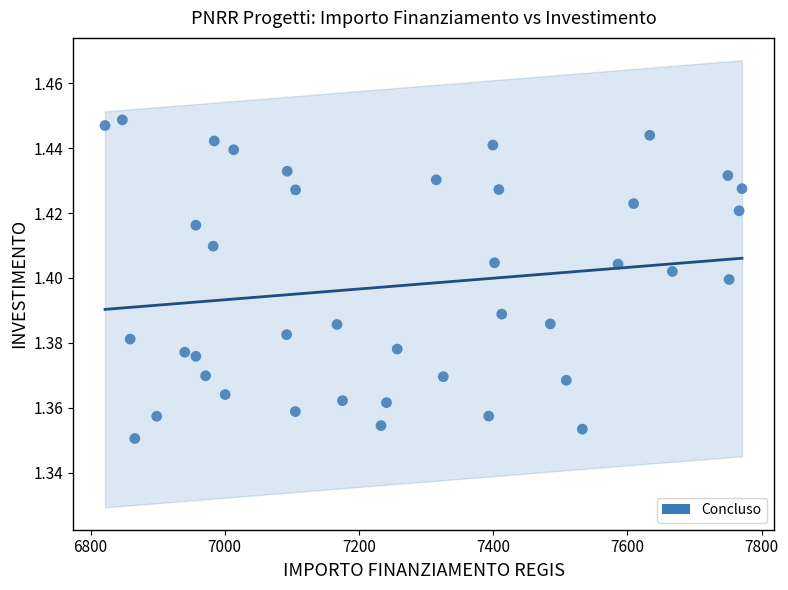

What is the range of X values (max minus min)?

949.3